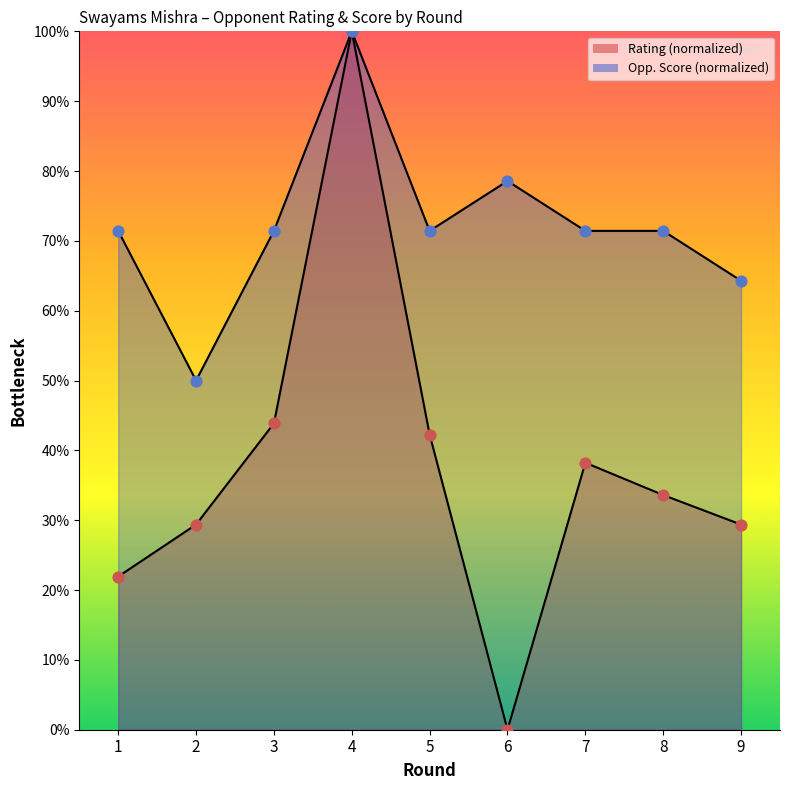

Which series reaches the minimum Y coordinate?

Rating